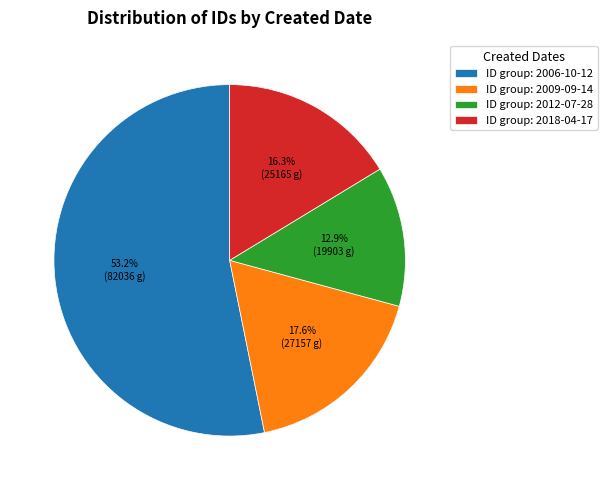

Combined, do ID group: 2009-09-14 and ID group: 2012-07-28 account for over 50%?

No